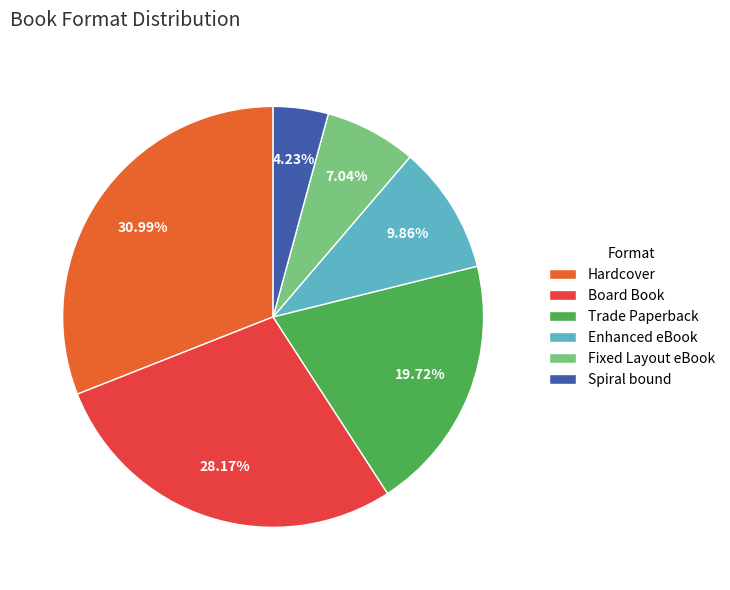

What percentage is the Trade Paperback slice, to the nearest percent?

20%